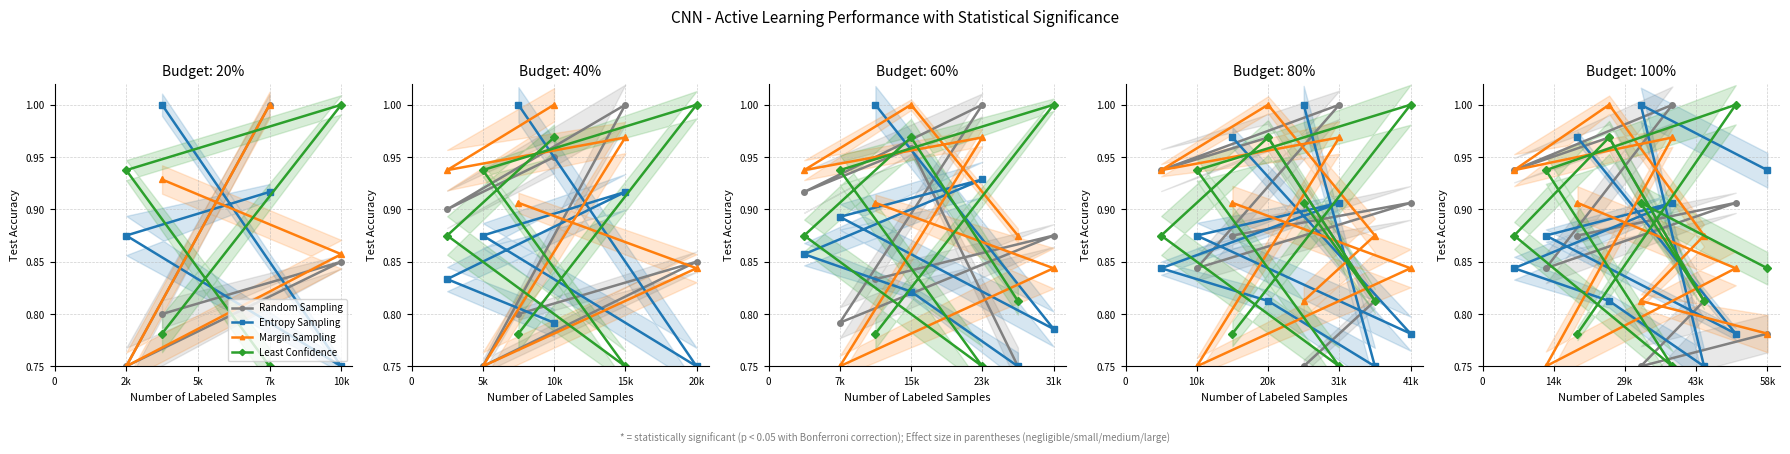

What is the average value of the Random Sampling series?

0.8